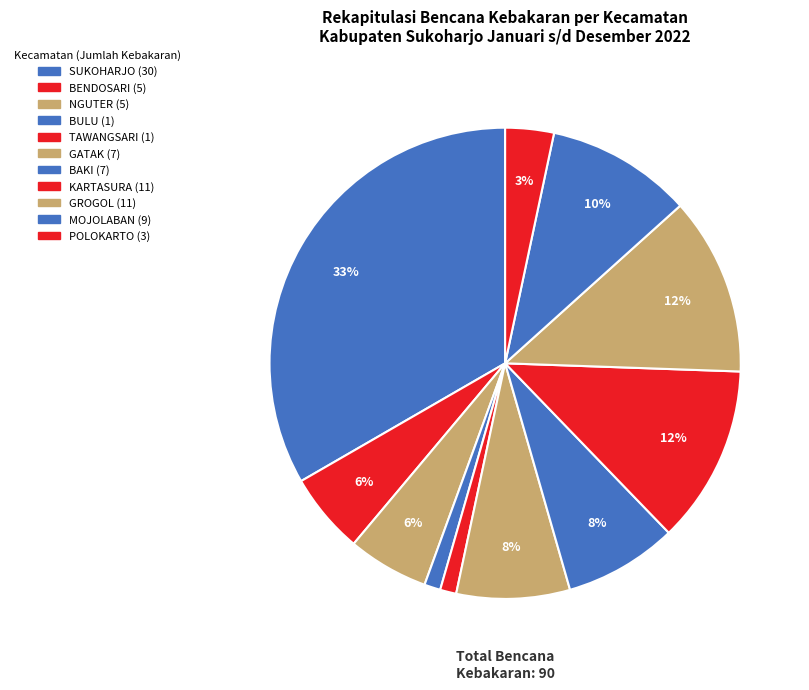

How many slices are in this pie chart?

11